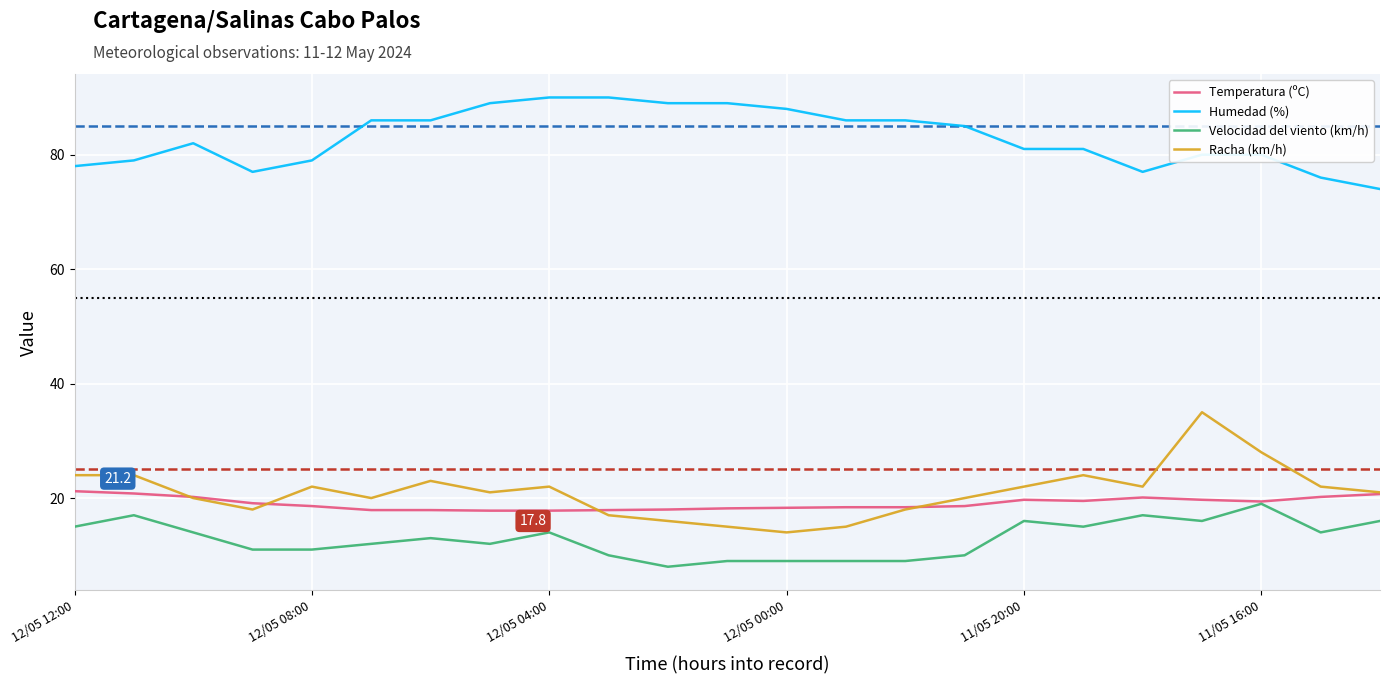

Which series has the largest total across all categories?

Humedad (%)